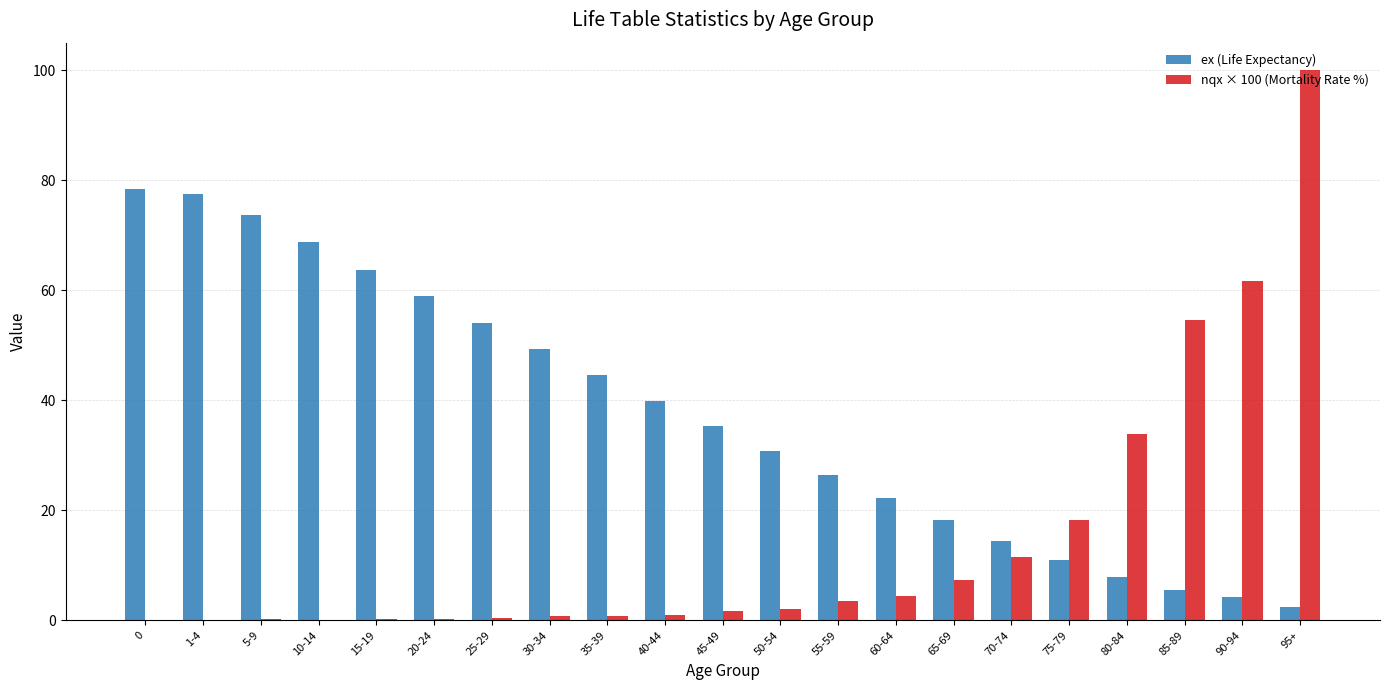

Between 1-4 and 50-54, which series saw the biggest shift?

ex (Life Expectancy)